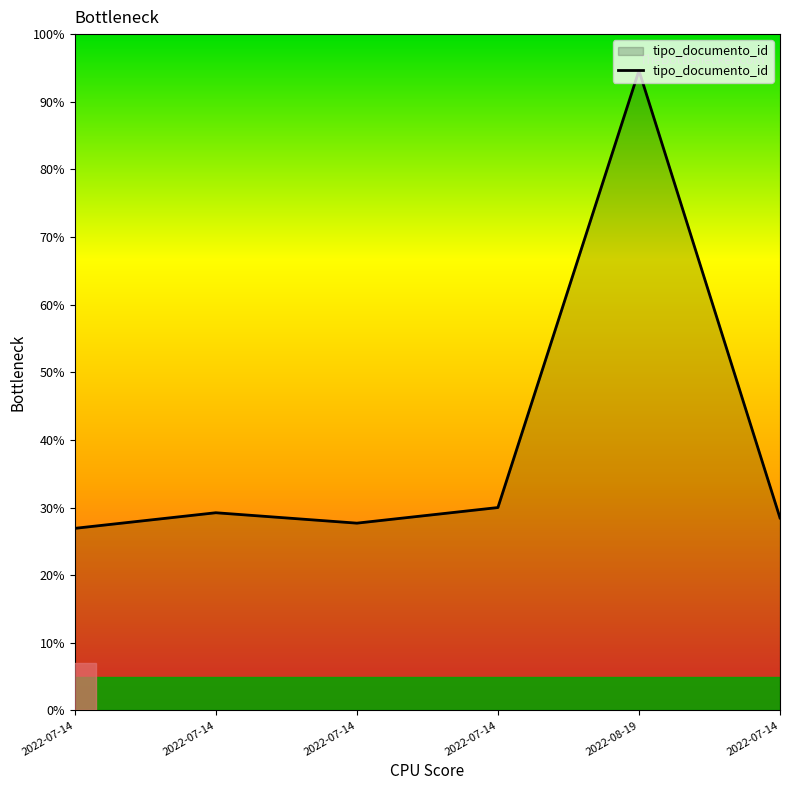

True or false: the data has more than 2 interior local peaks.

False